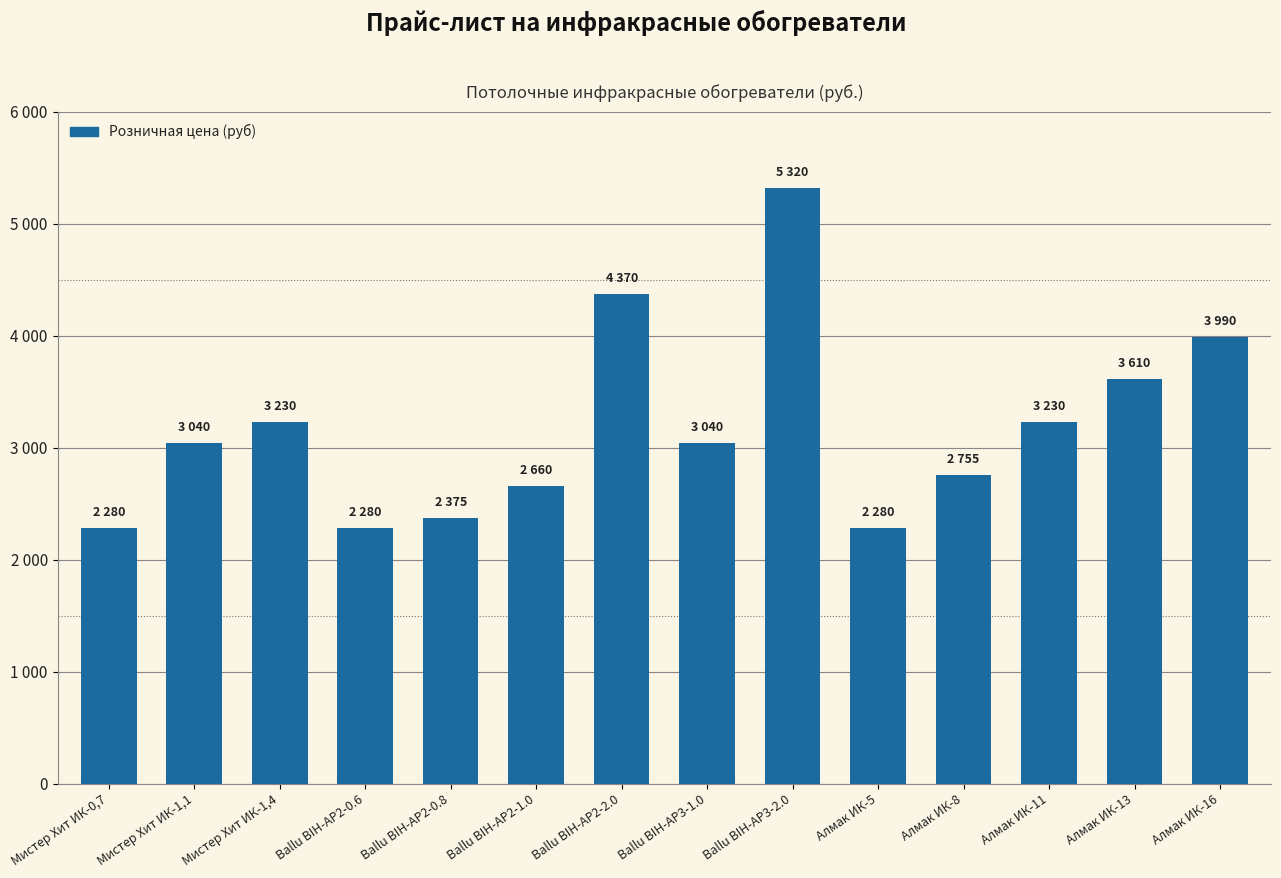

What is the label of the 1st bar from the left?

Мистер Хит ИК-0,7